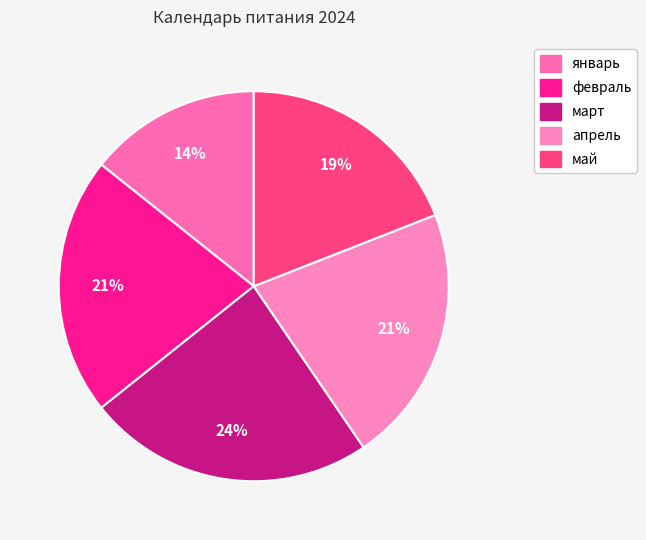

Does март account for over 50% of the chart?

No